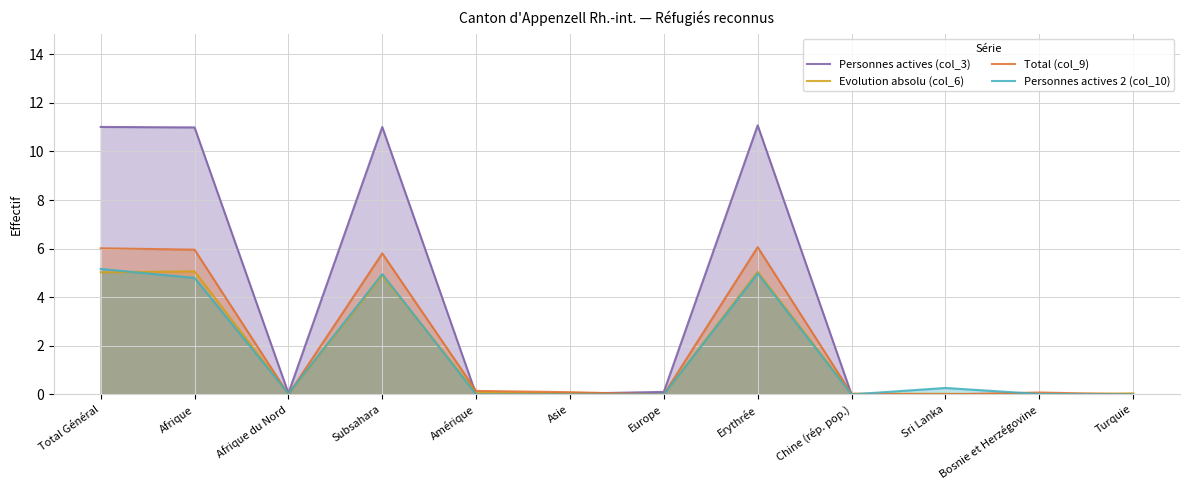

How many values in the Evolution absolu (col_6) series exceed 0?

11